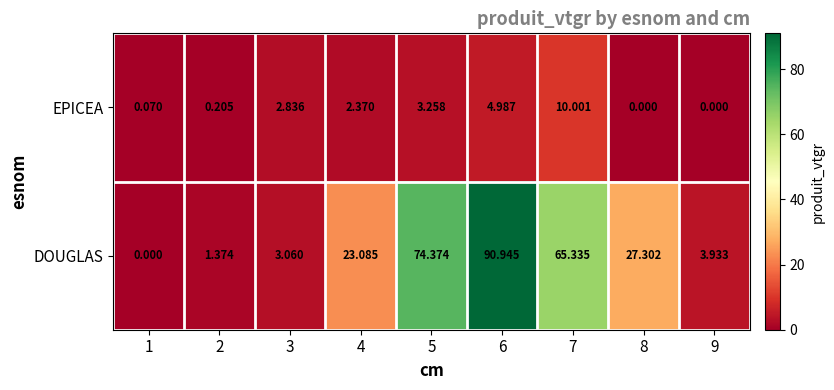

Rank the series by their maximum value, from lowest to highest.

EPICEA, DOUGLAS